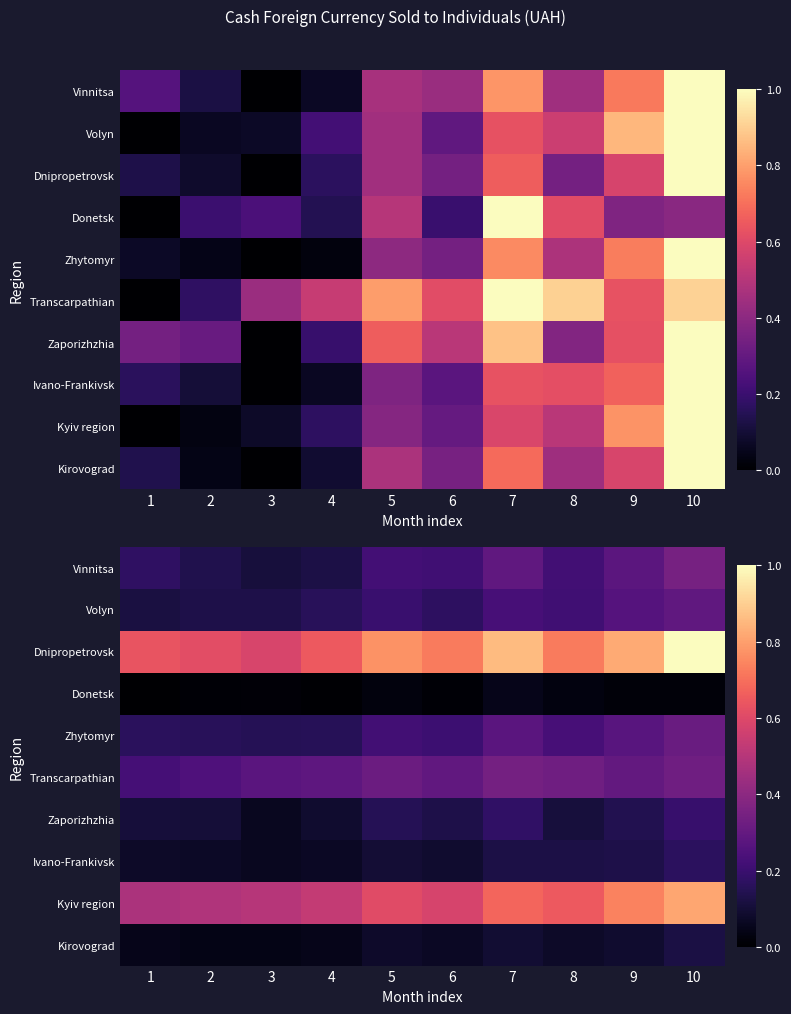

What is the spread (max minus min) of values at 9?

0.8